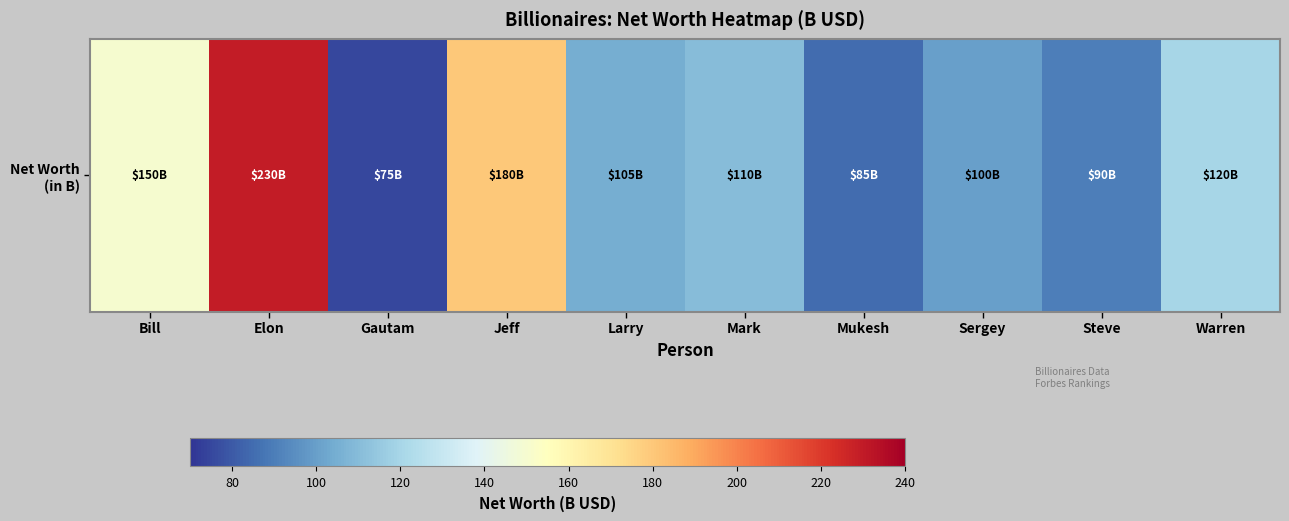

Approximately how many times larger is the value at Elon compared to Bill?

1.5